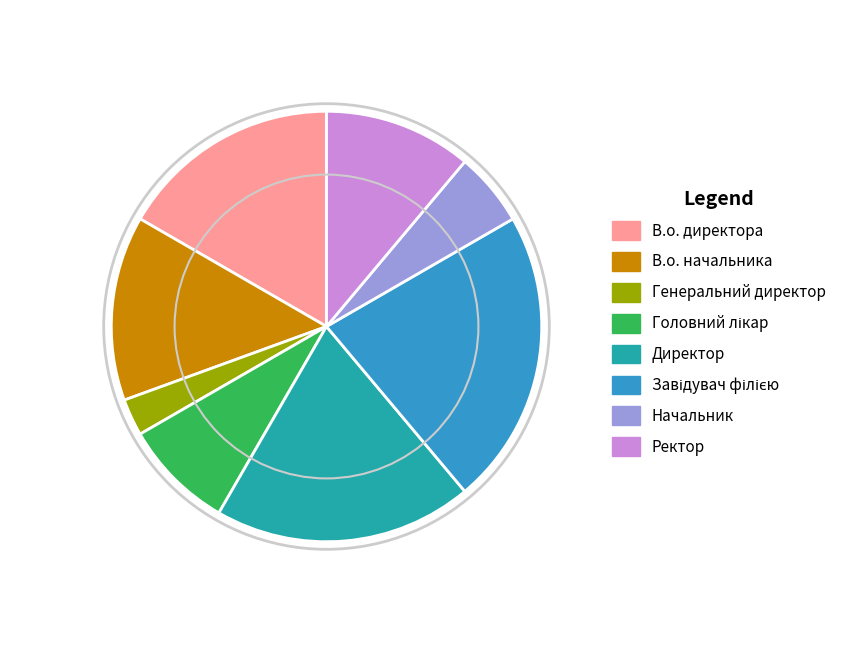

Combined, do Ректор and В.о. директора account for over 50%?

No